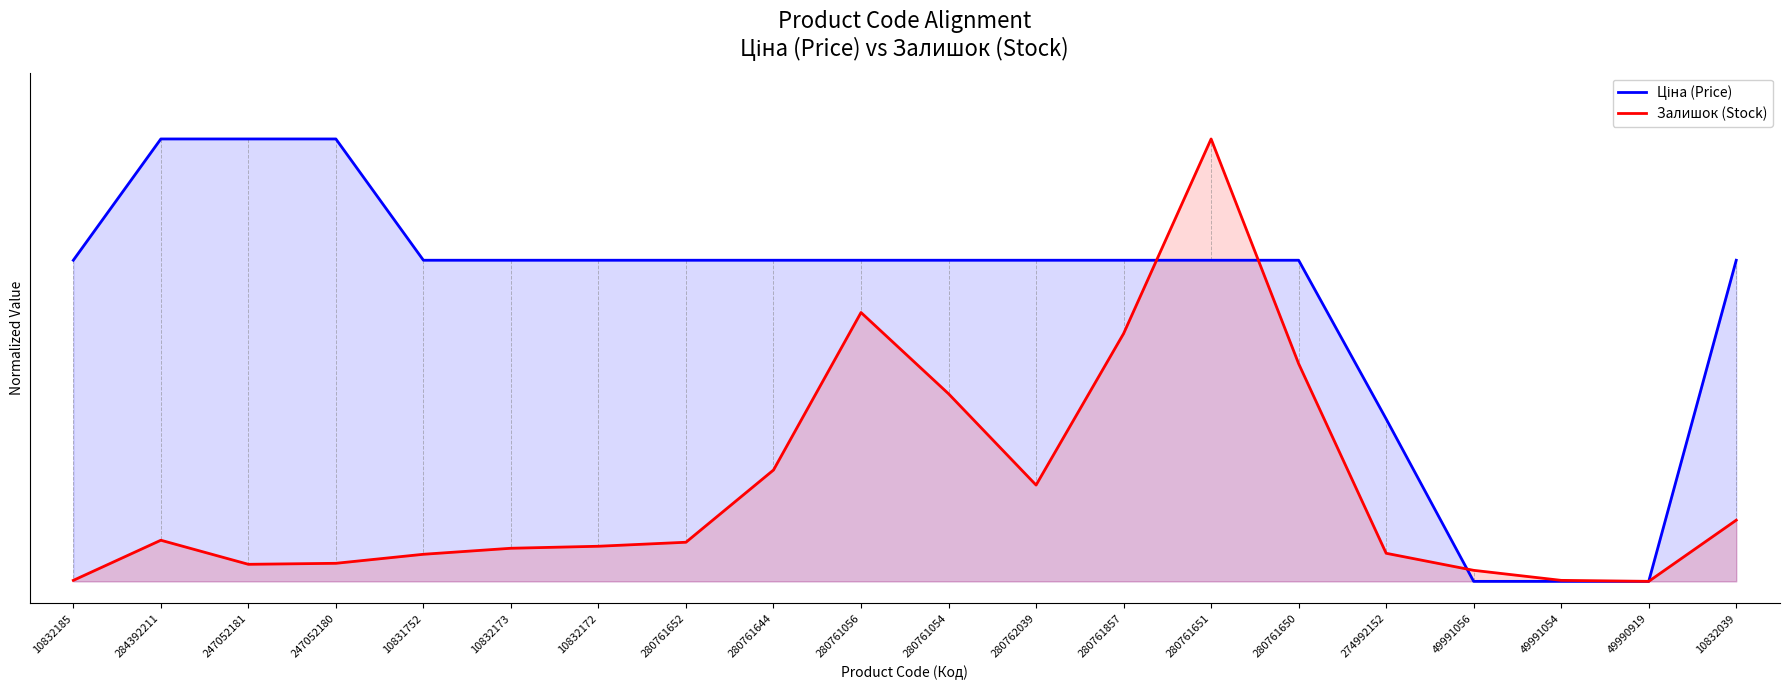

True or false: Ціна (Price) has more than 0 interior local peaks.

False